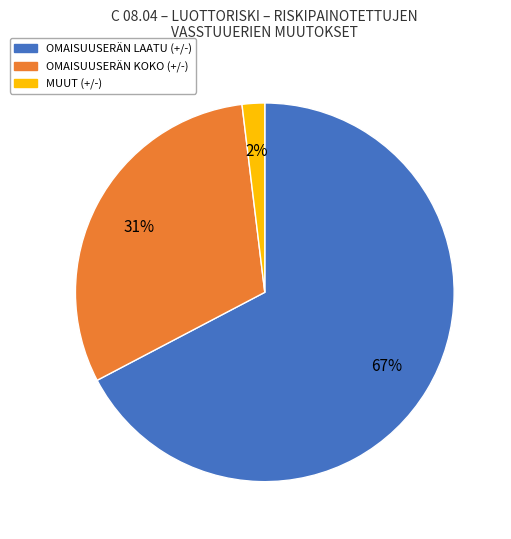

Rank the categories by value from lowest to highest.

MUUT (+/-), OMAISUUSERÄN KOKO (+/-), OMAISUUSERÄN LAATU (+/-)